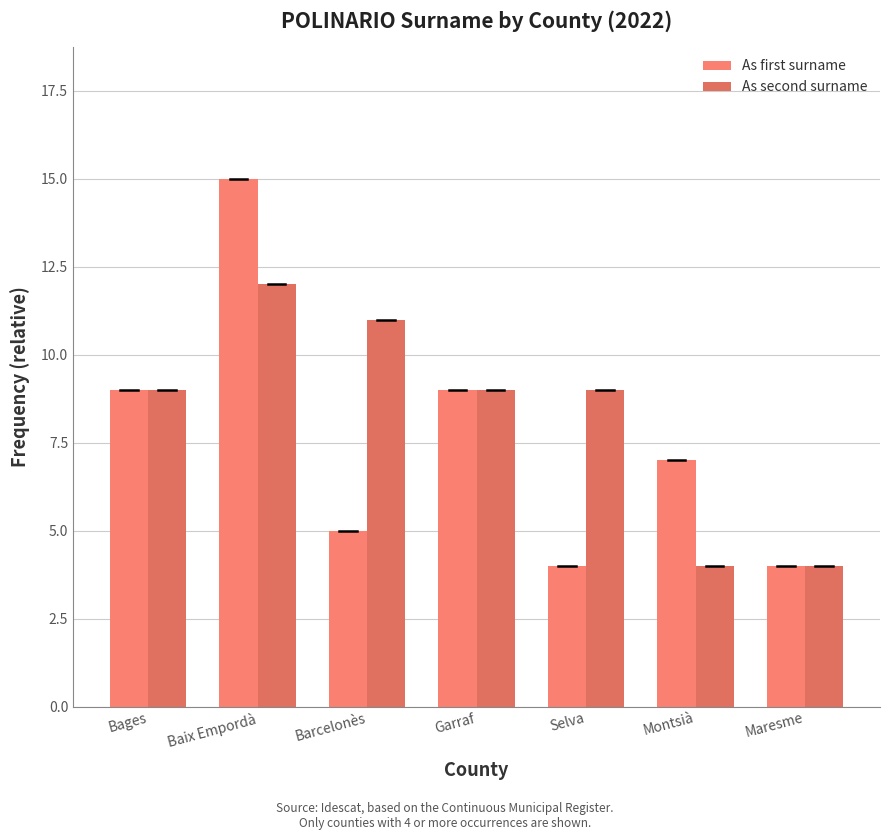

Is it true that As first surname equals 15 at Baix Empordà?

True